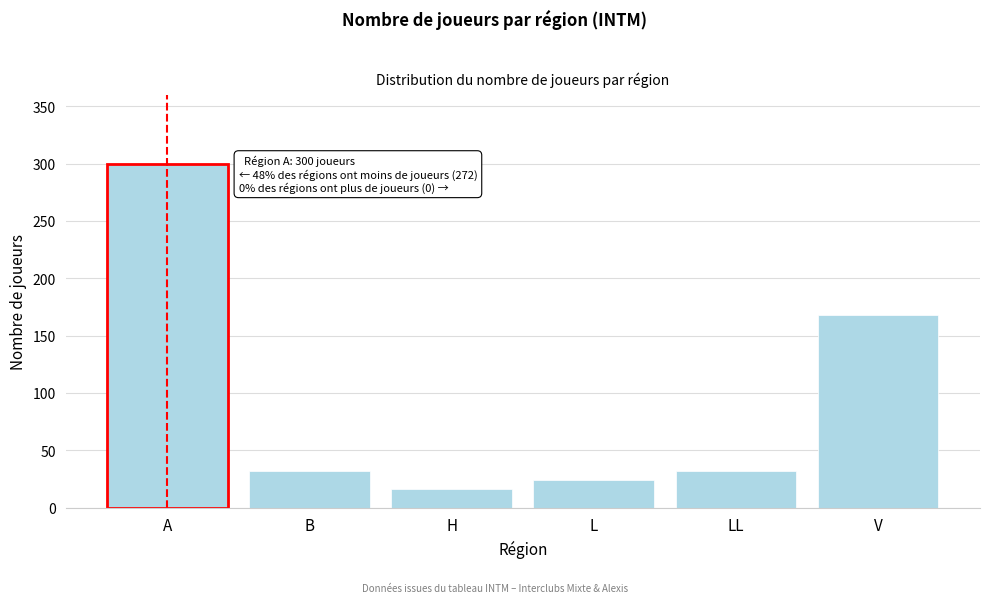

Reading left to right, what are all the values shown in this chart?

A=300	B=32	H=16	L=24	LL=32	V=168